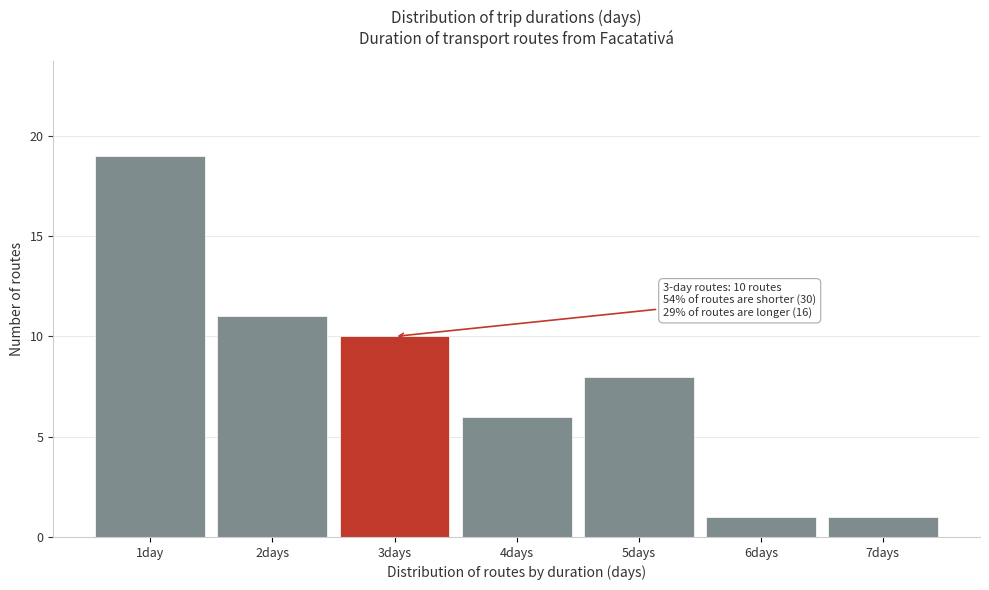

Reading left to right, what are all the values shown in this chart?

1day=19	2days=11	3days=10	4days=6	5days=8	6days=1	7days=1